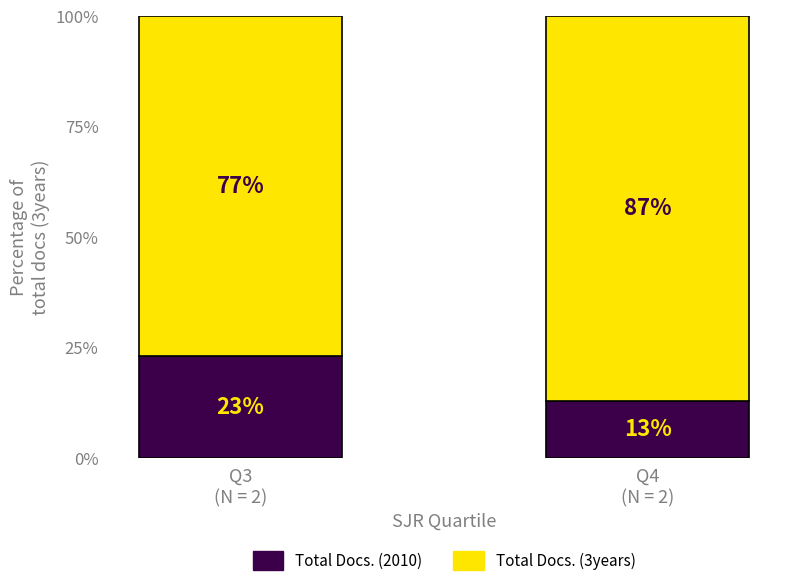

Reading left to right, transcribe the values for Total Docs. (2010).

23	13